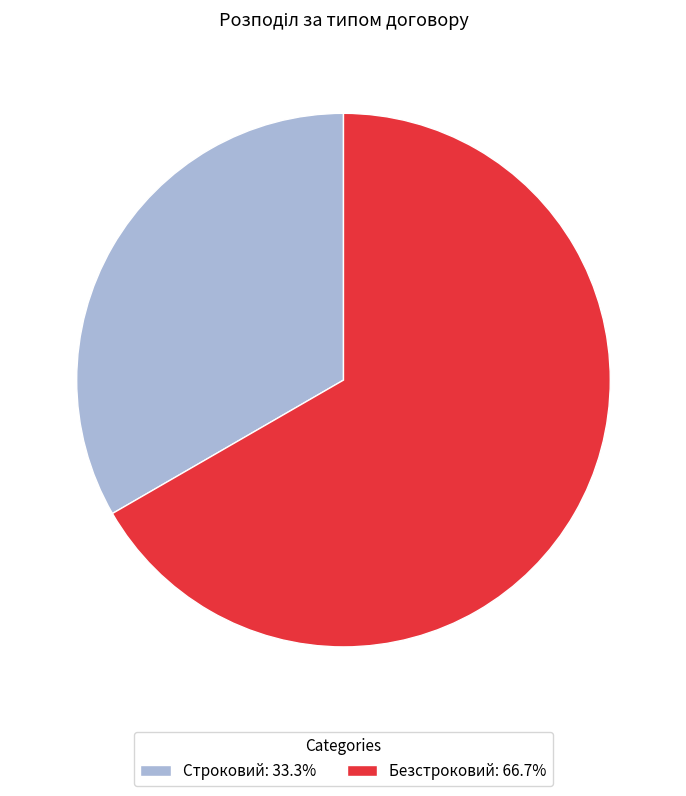

Which category has the smallest portion of the pie?

Строковий